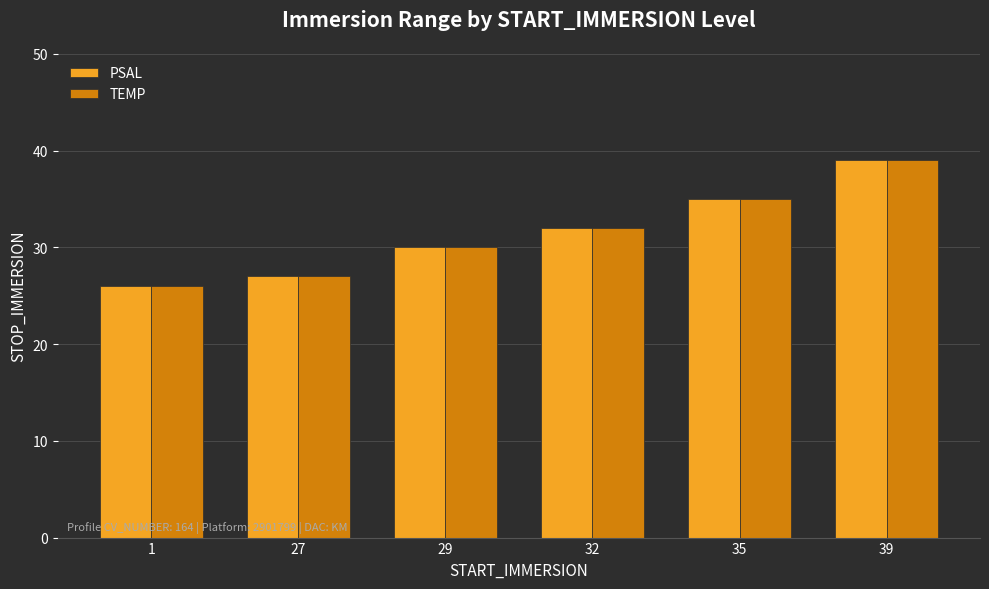

What are all the series names shown in the legend?

PSAL, TEMP